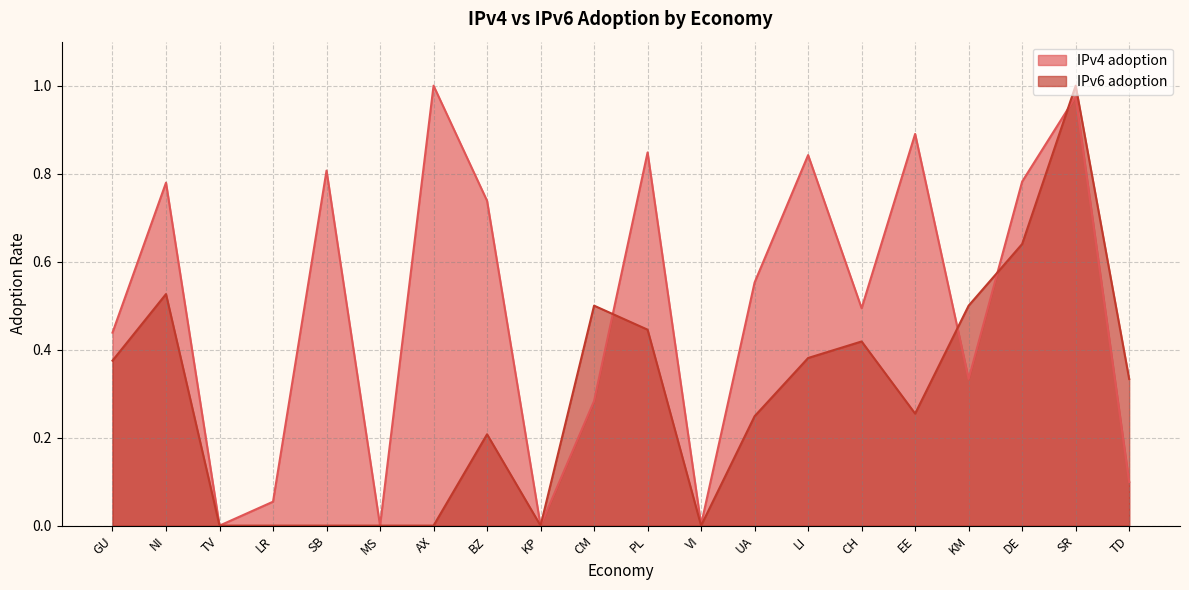

Which category has the lowest value in the IPv6 adoption series?

TV